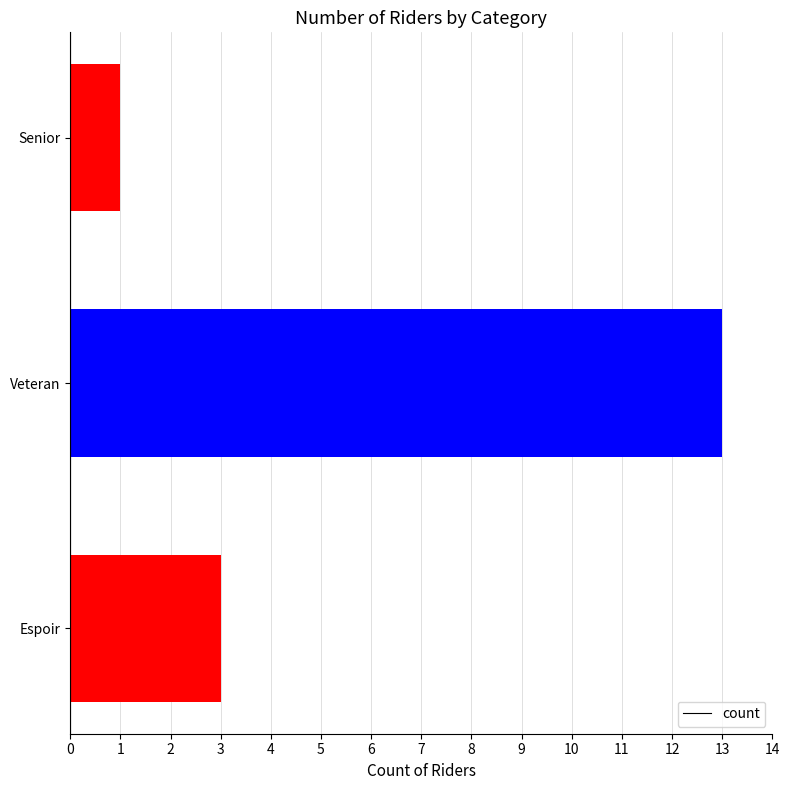

Reading bottom to top, extract all data points from this chart.

Espoir=3	Veteran=13	Senior=1